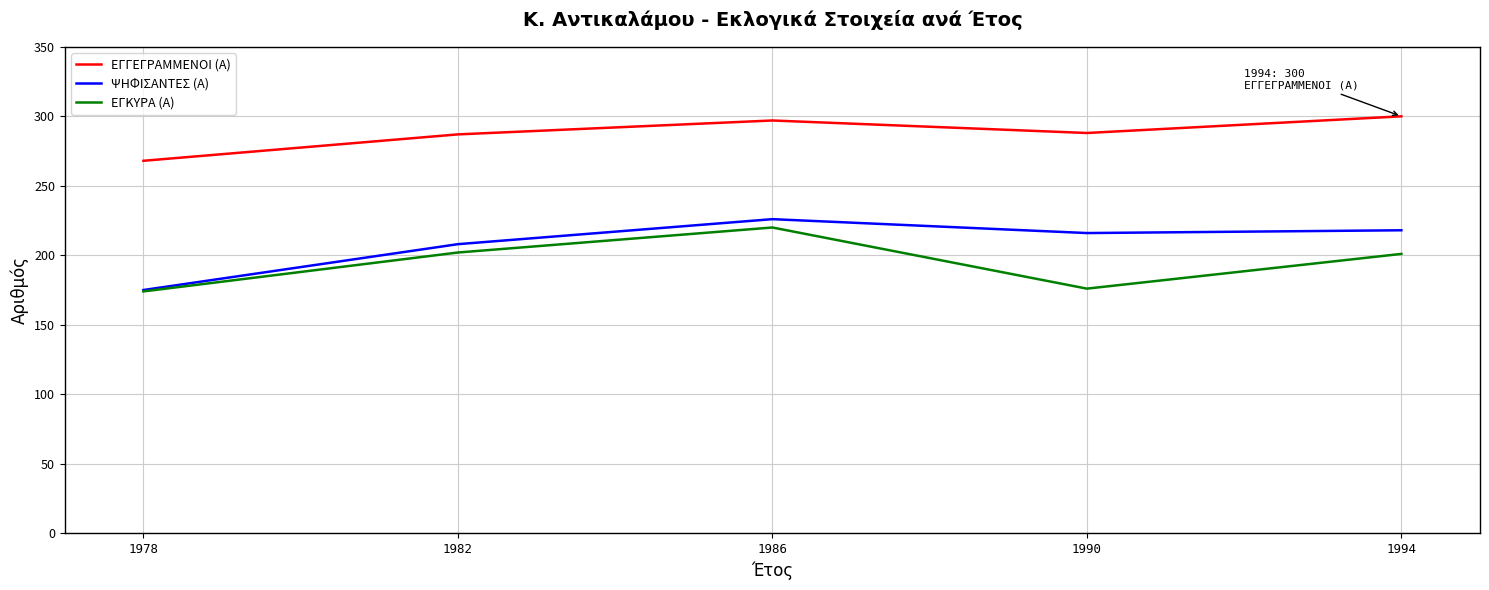

What is the spread (max minus min) of values at 1978?

94